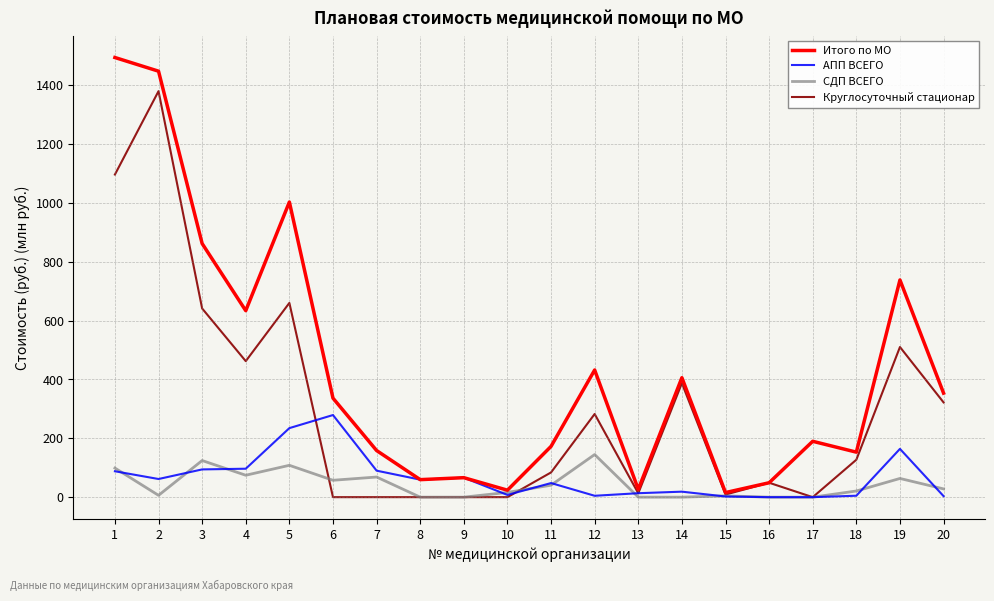

What is the spread (max minus min) of values at 4?

559.2